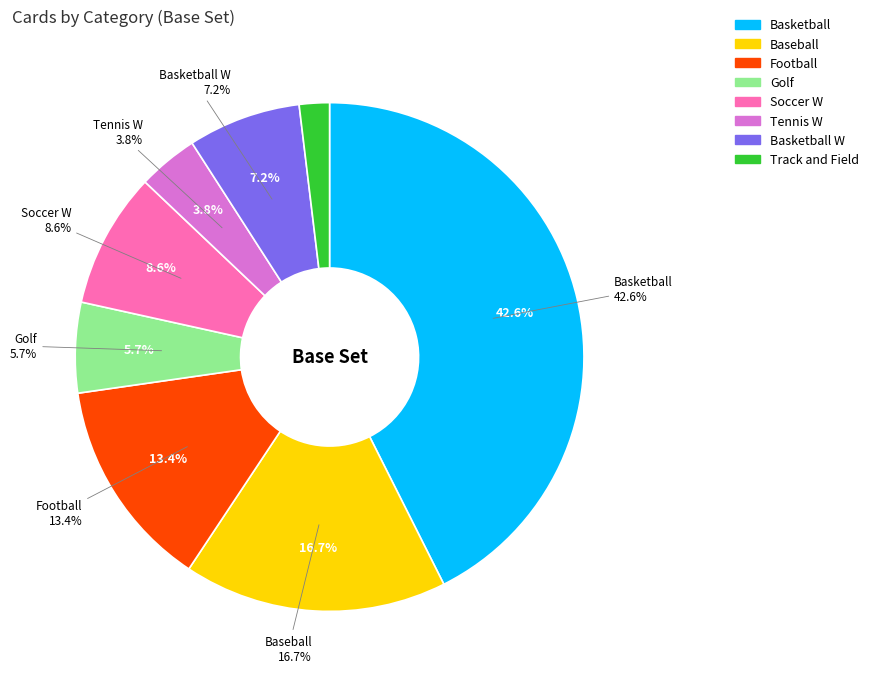

To the nearest percent, what is the difference between the Track and Field and Basketball W slice percentages?

5%